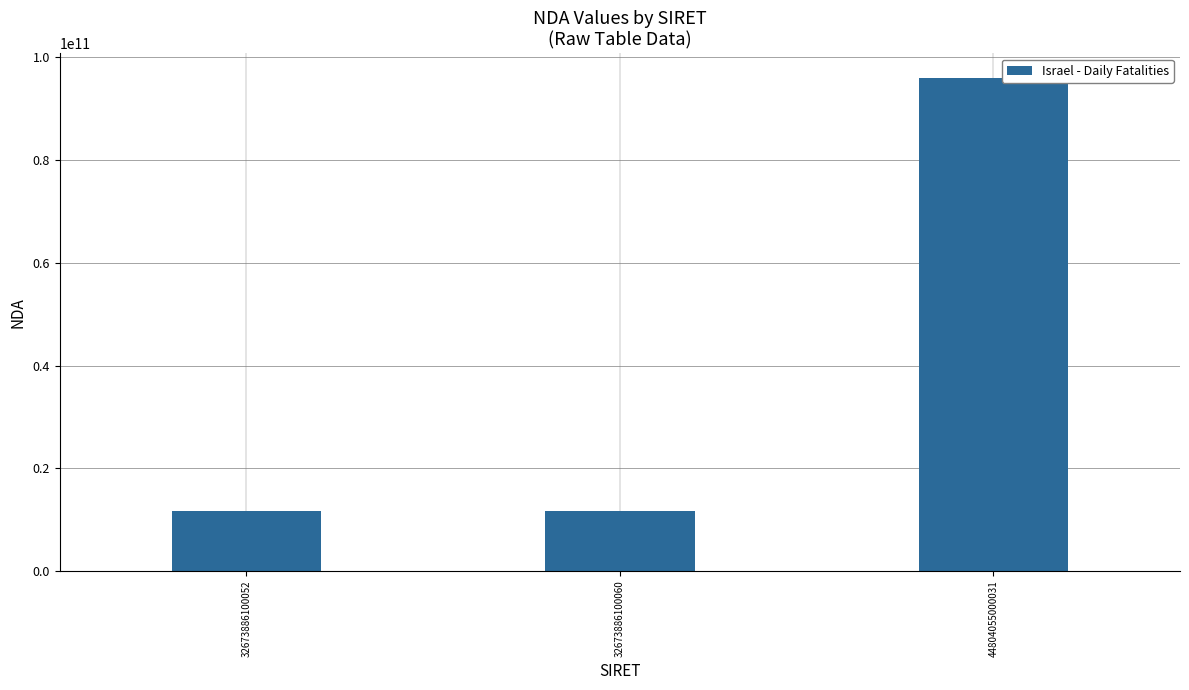

The chart shows a value of 4962883210 at 32673886100060. True or false?

False